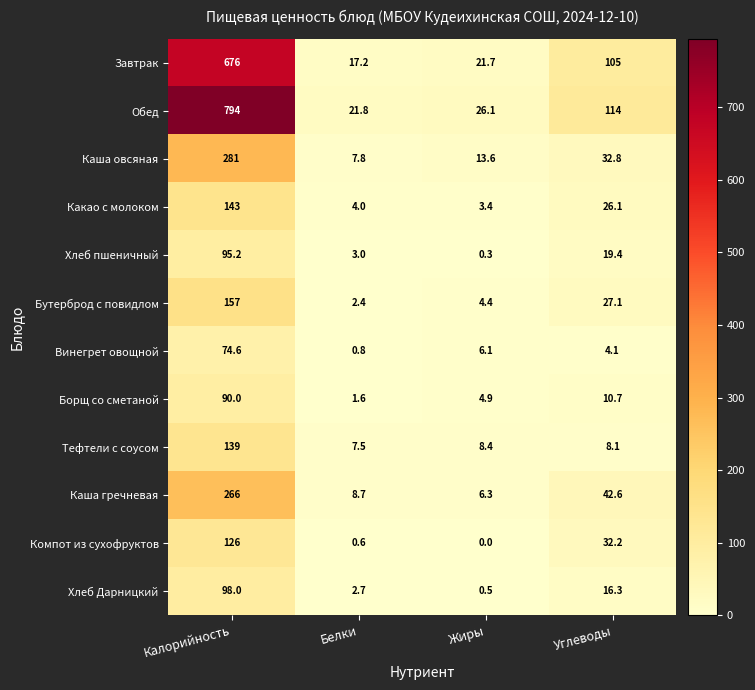

Count the number of data series in this chart.

12